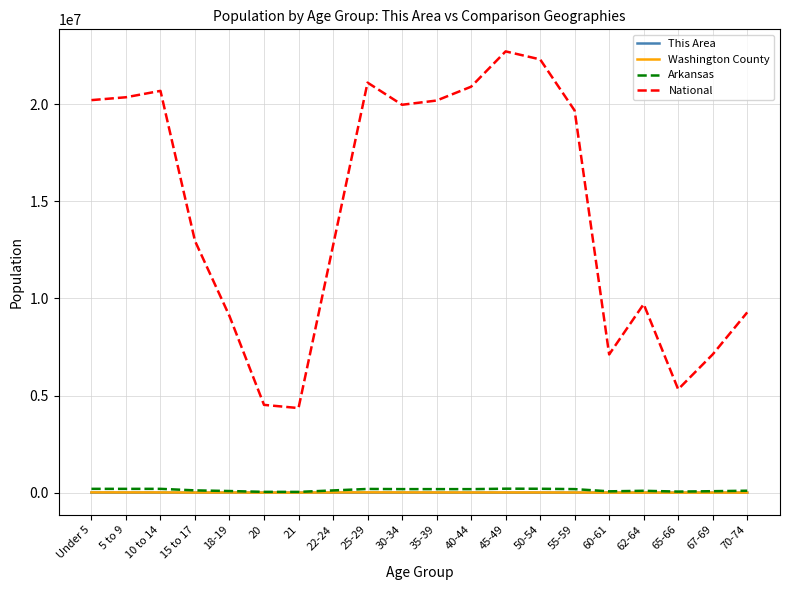

The Washington County series shows 17252 at 25-29. True or false?

True